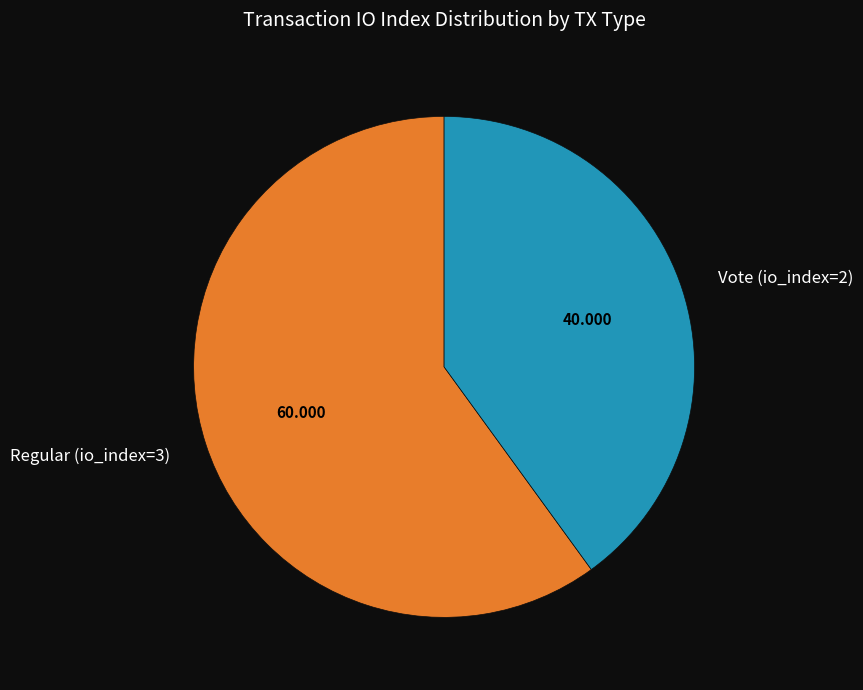

Do Vote (io_index=2) and Regular (io_index=3) together represent more than half of the pie?

Yes